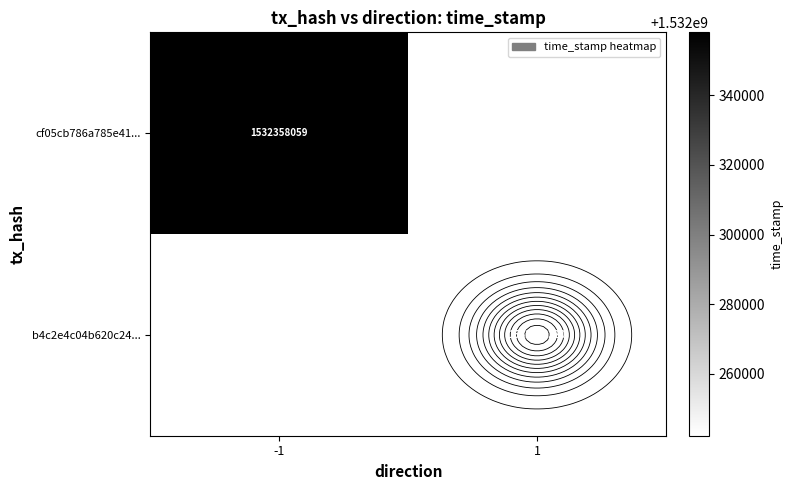

At which label is cf05cb786a785e41... closest to 1532358059?

-1